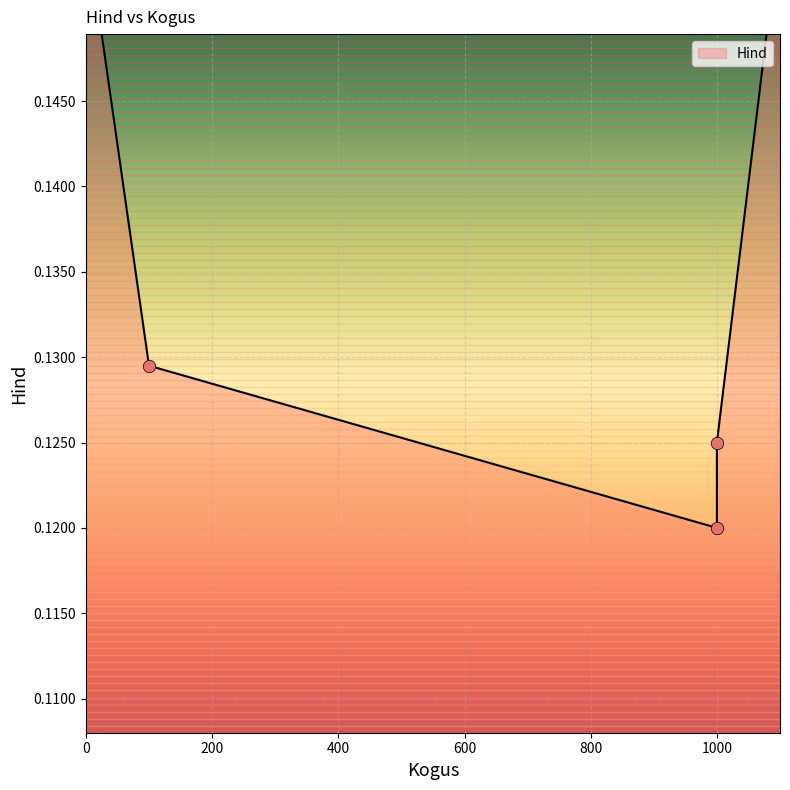

Between 1000.0 and 1000.0, which is larger?

1000.0